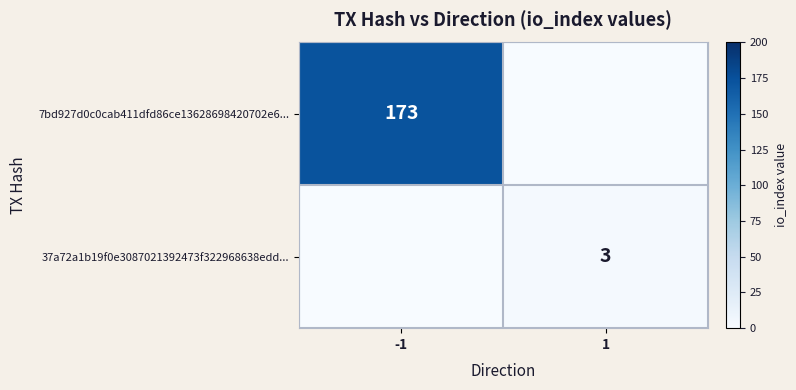

Count the number of data series in this chart.

2